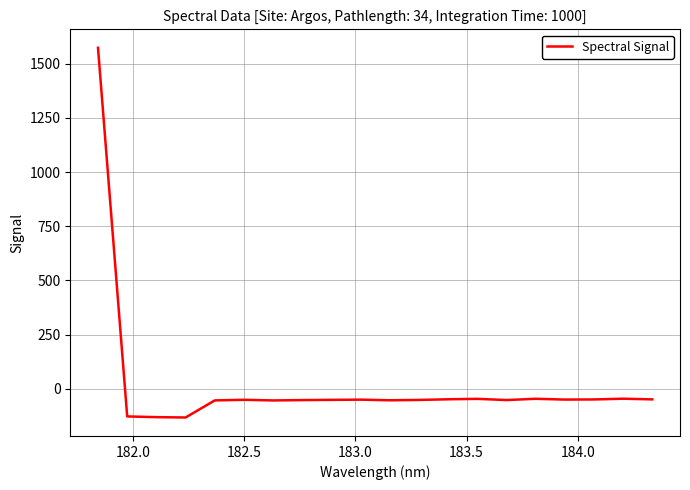

What is the difference between the maximum and minimum values?

1707.1